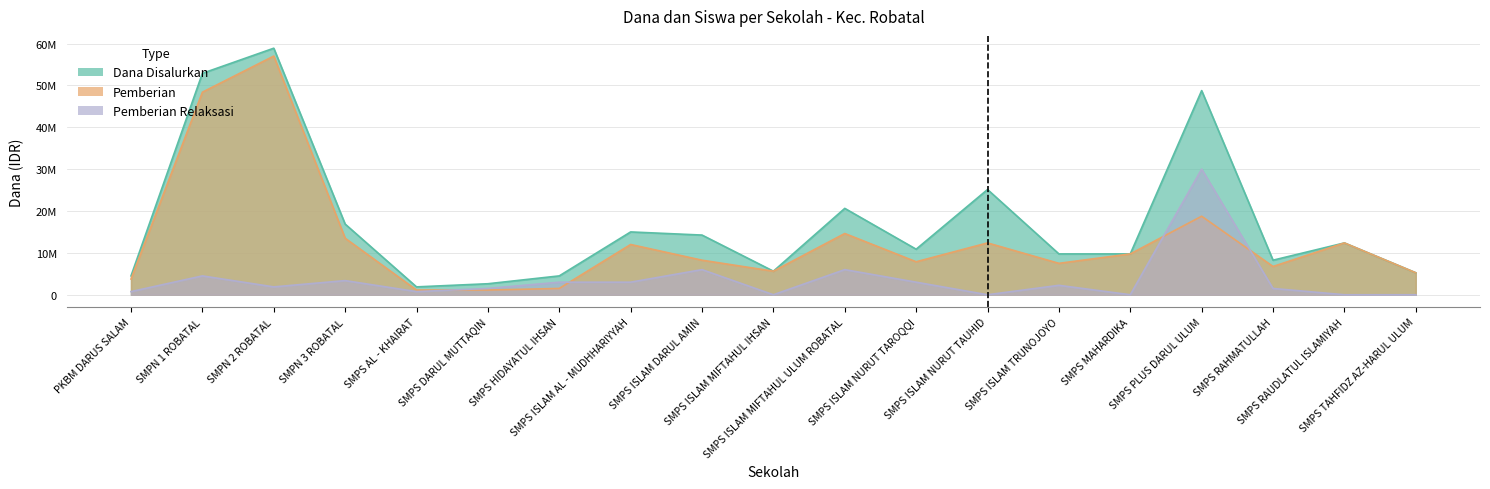

What is the sum of the Dana Disalurkan values at SMPS ISLAM MIFTAHUL IHSAN and PKBM DARUS SALAM?

10125000